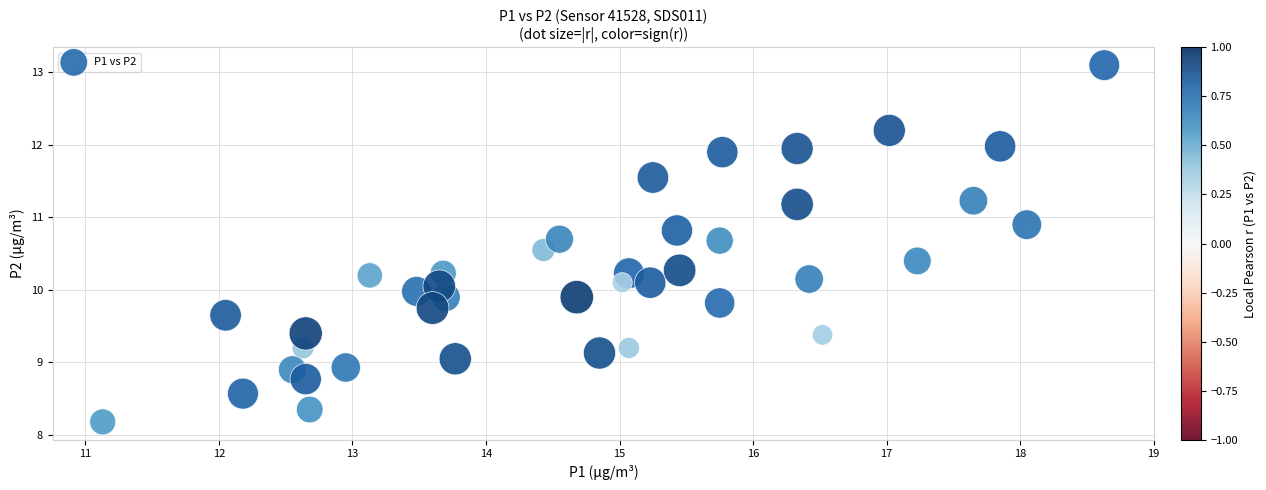

What is the range of Y values (max minus min)?

4.9